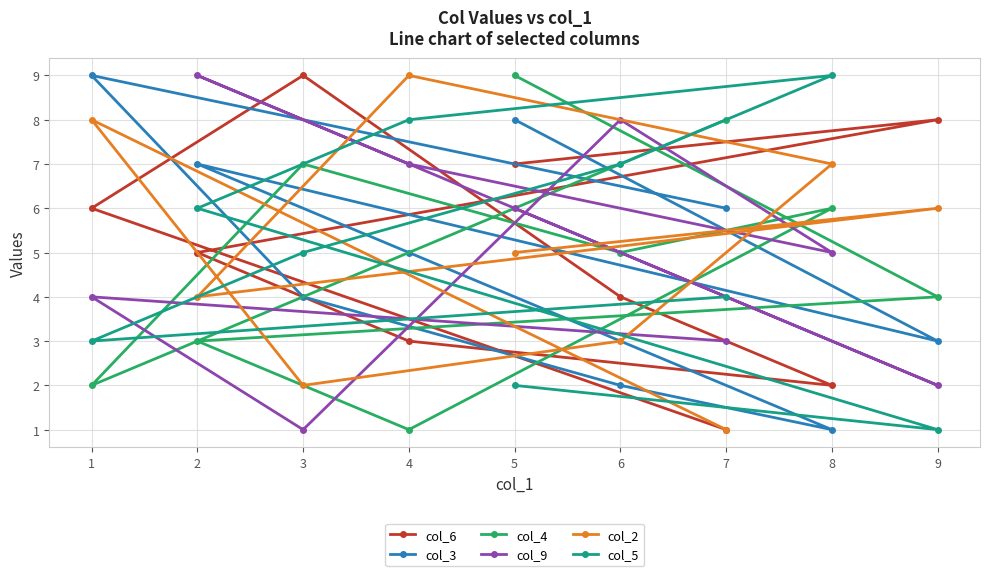

The value of col_3 at 2 is 7. True or false?

True